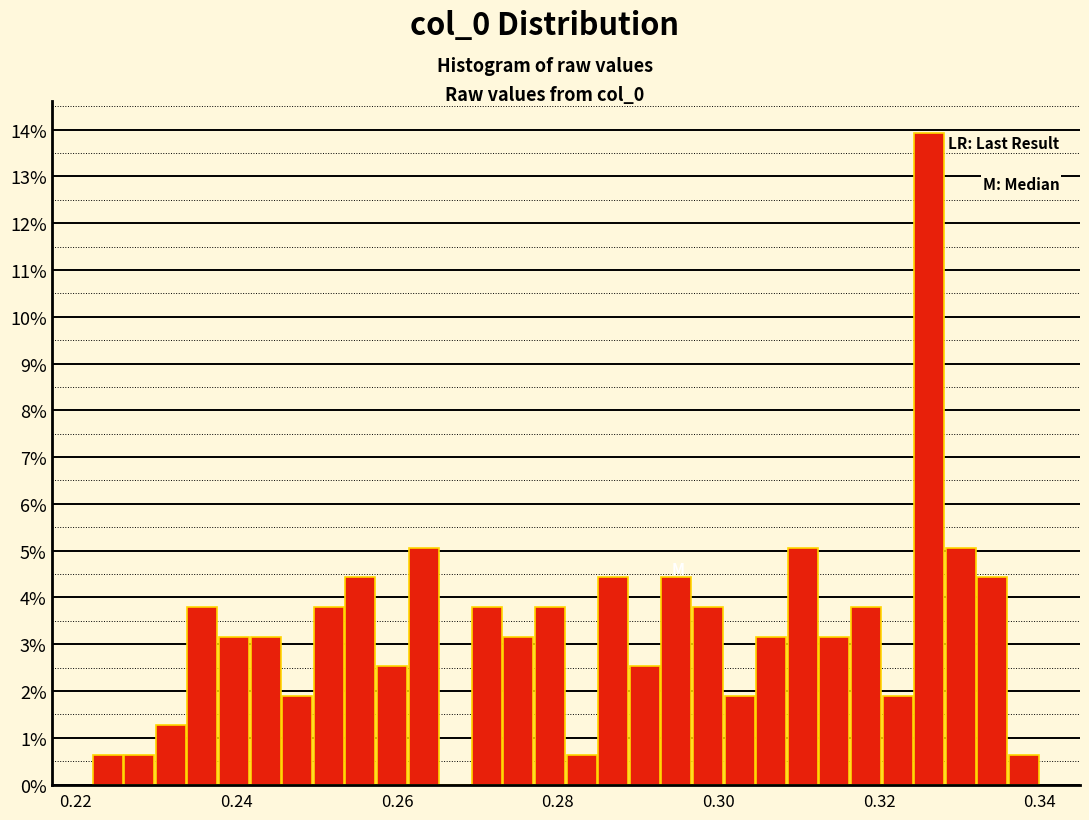

Read against the x-axis, roughly where is the centre of the tallest bar?

0.326